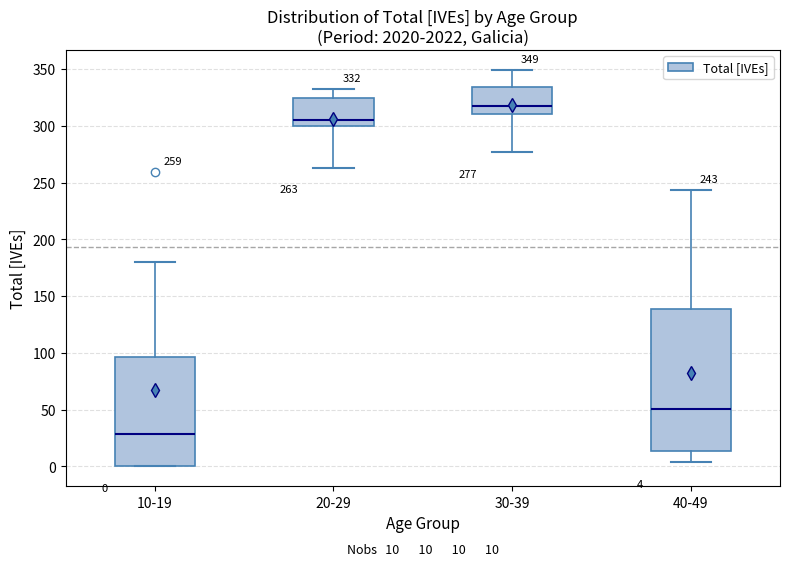

Comparing the boxes themselves (not the whiskers), which one is the tallest?

40-49